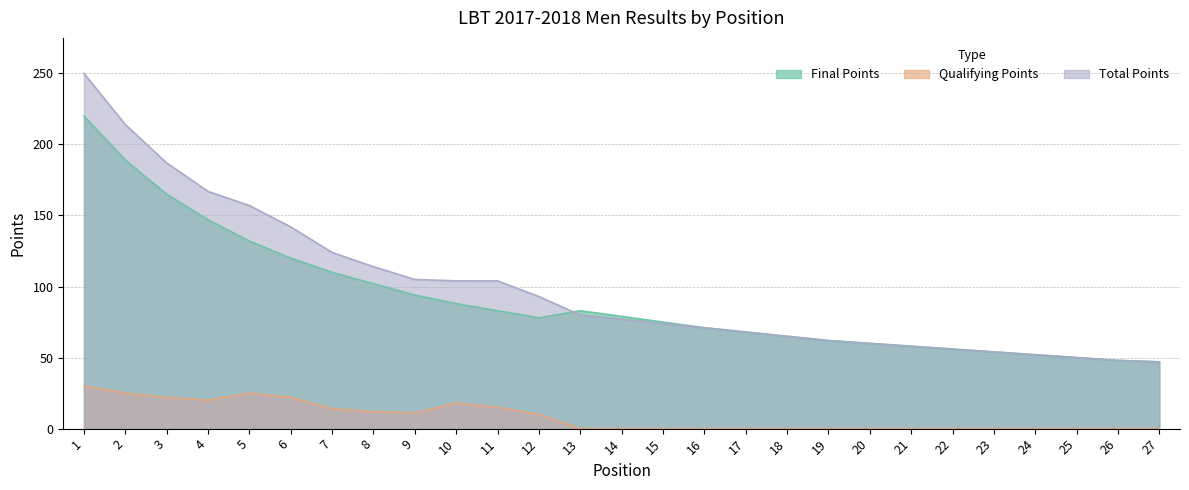

What is the difference between the highest and lowest values at 8?

102